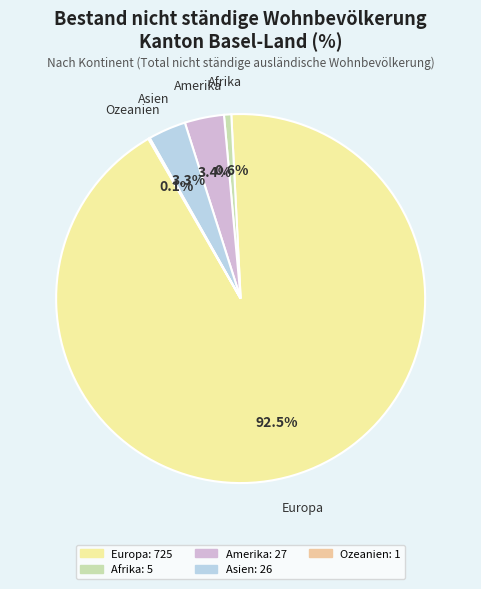

Do Asien and Afrika together represent more than half of the pie?

No